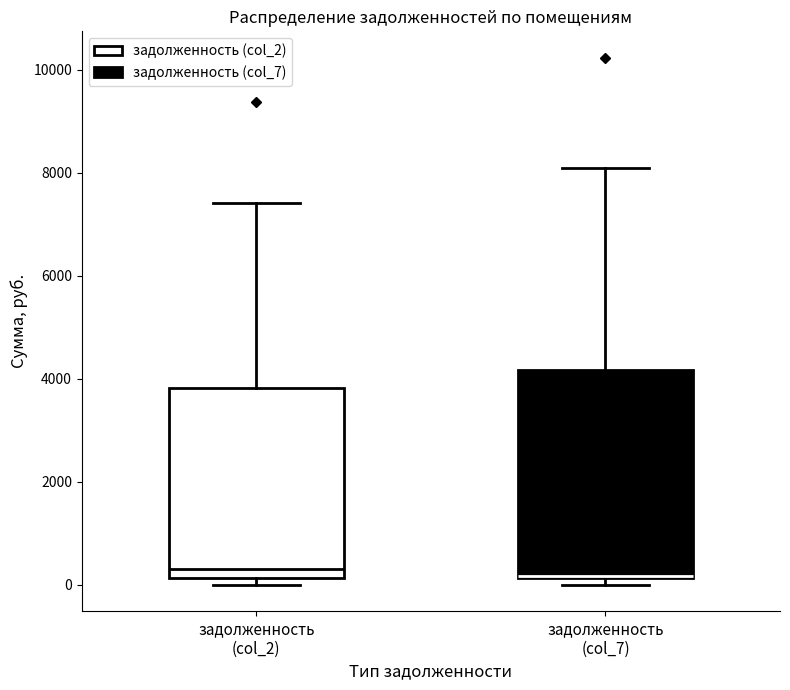

Reading left to right, read every box against the y-axis: the position of its median line, the range the box covers, and the ends of its whiskers. The values are not printed on the chart, so give them approximately, as read against the axis.

задолженность (col_2): median 400, box 200 to 3800, whiskers 0 to 7400
задолженность (col_7): median 200, box 200 to 4200, whiskers 0 to 8000